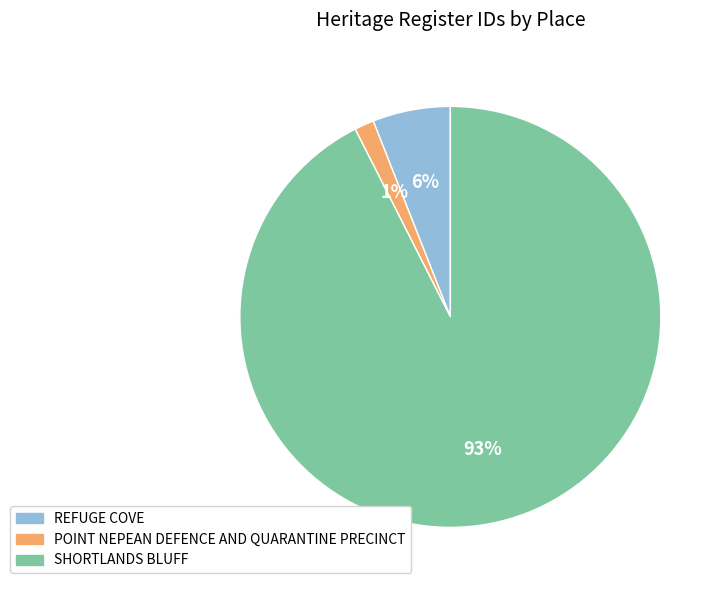

Do SHORTLANDS BLUFF and POINT NEPEAN DEFENCE AND QUARANTINE PRECINCT together represent more than half of the pie?

Yes